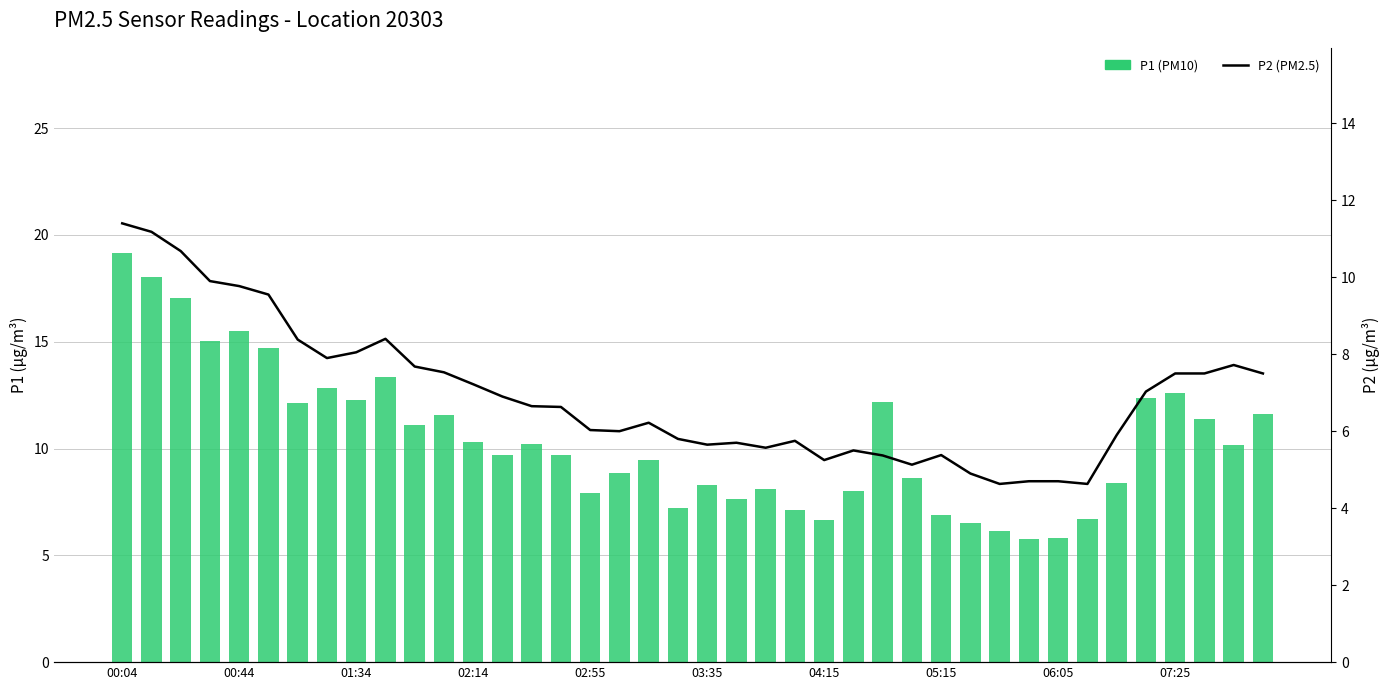

What is the label of the 30th bar from the right?

10